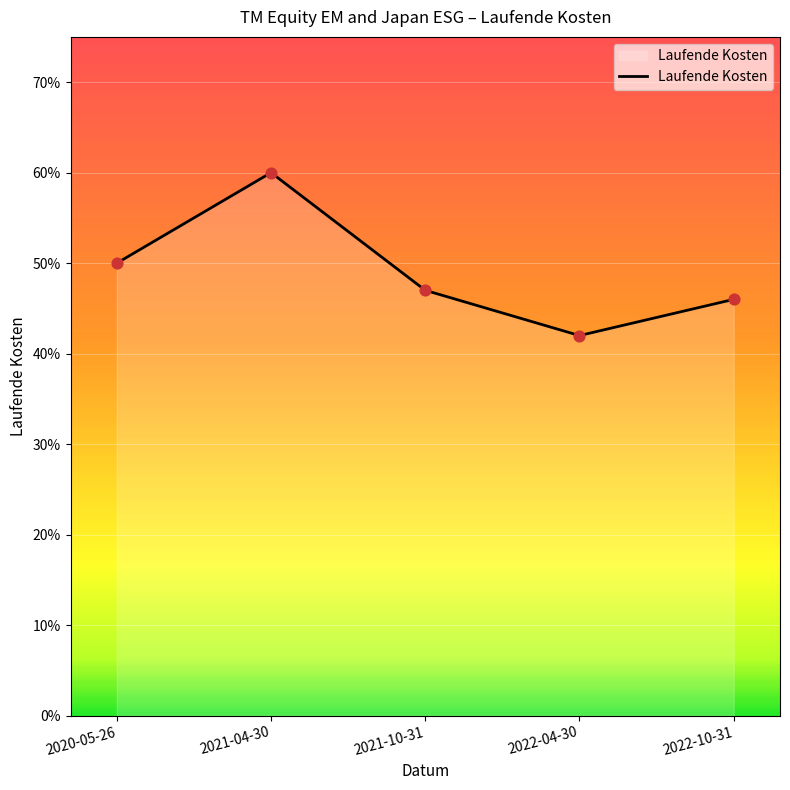

Which has a higher value, 2020-05-26 or 2022-04-30?

2020-05-26